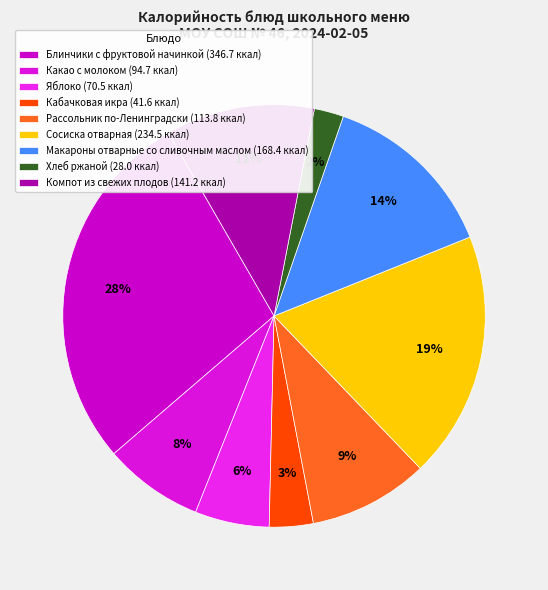

Rank the categories by value from highest to lowest.

Блинчики с фруктовой начинкой, Сосиска отварная, Макароны отварные со сливочным маслом, Компот из свежих плодов, Рассольник по-Ленинградски, Какао с молоком, Яблоко, Кабачковая икра, Хлеб ржаной